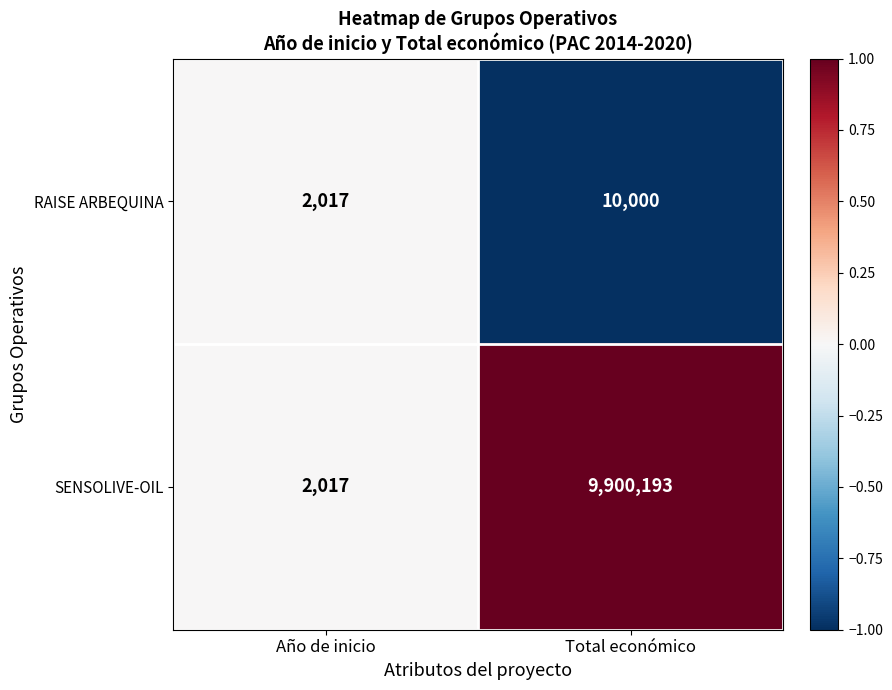

Reading right to left, extract all data points from this chart.

RAISE ARBEQUINA: Total económico=10000	Año de inicio=2017
SENSOLIVE-OIL: Total económico=9900193	Año de inicio=2017